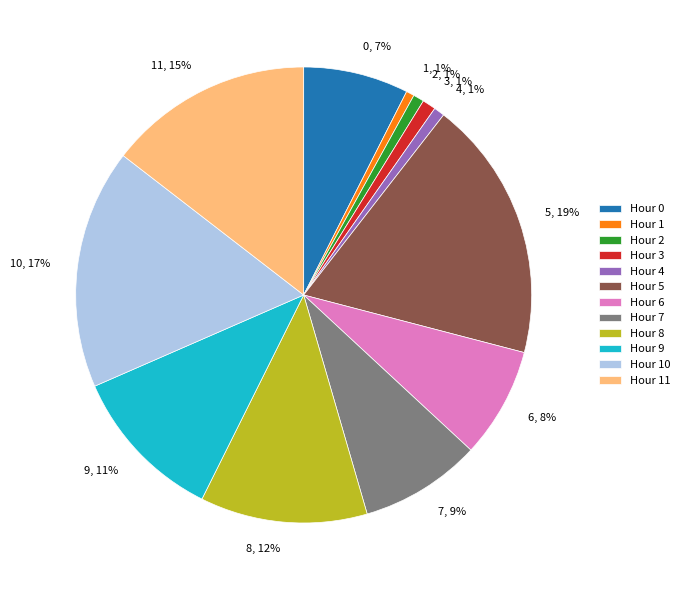

Does 5 account for over 50% of the chart?

No